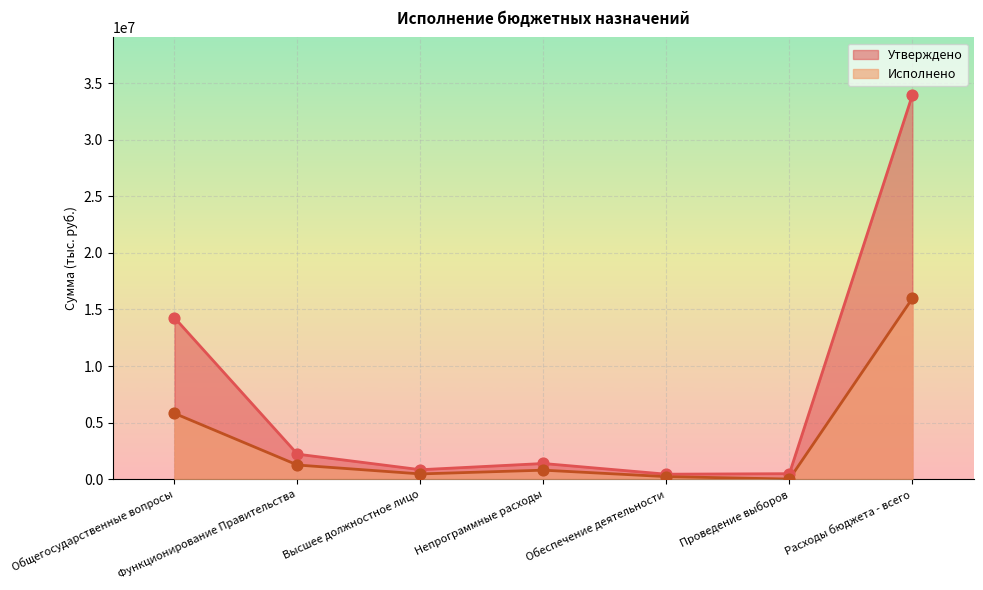

Which series reaches the minimum Y coordinate?

Исполнено